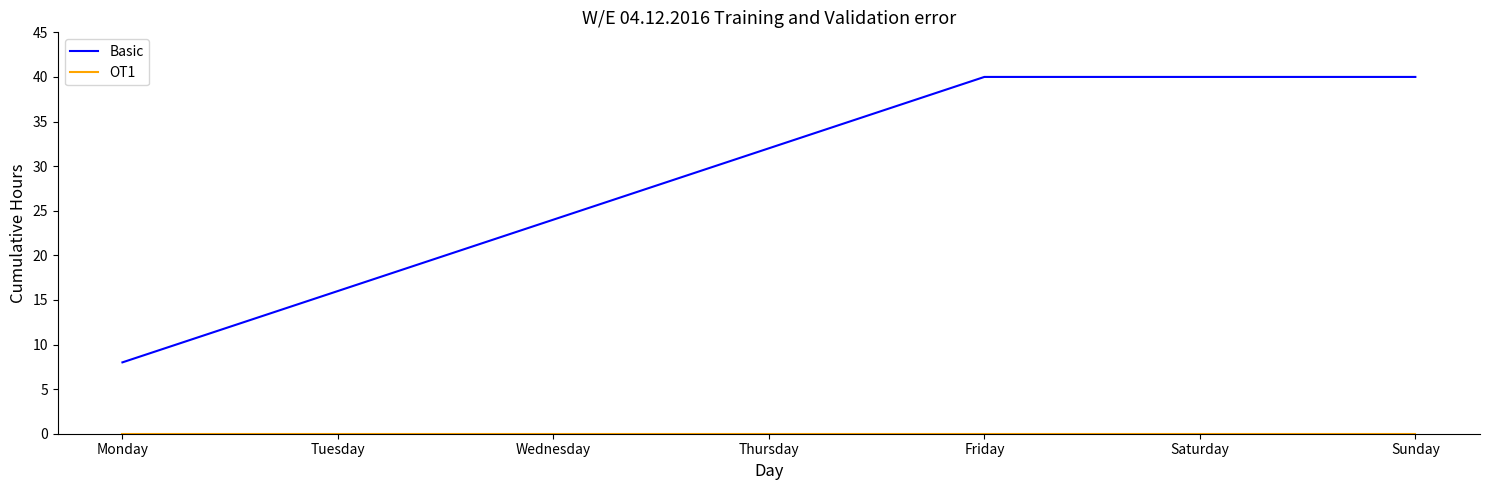

The value of Basic at Saturday is 40. True or false?

True